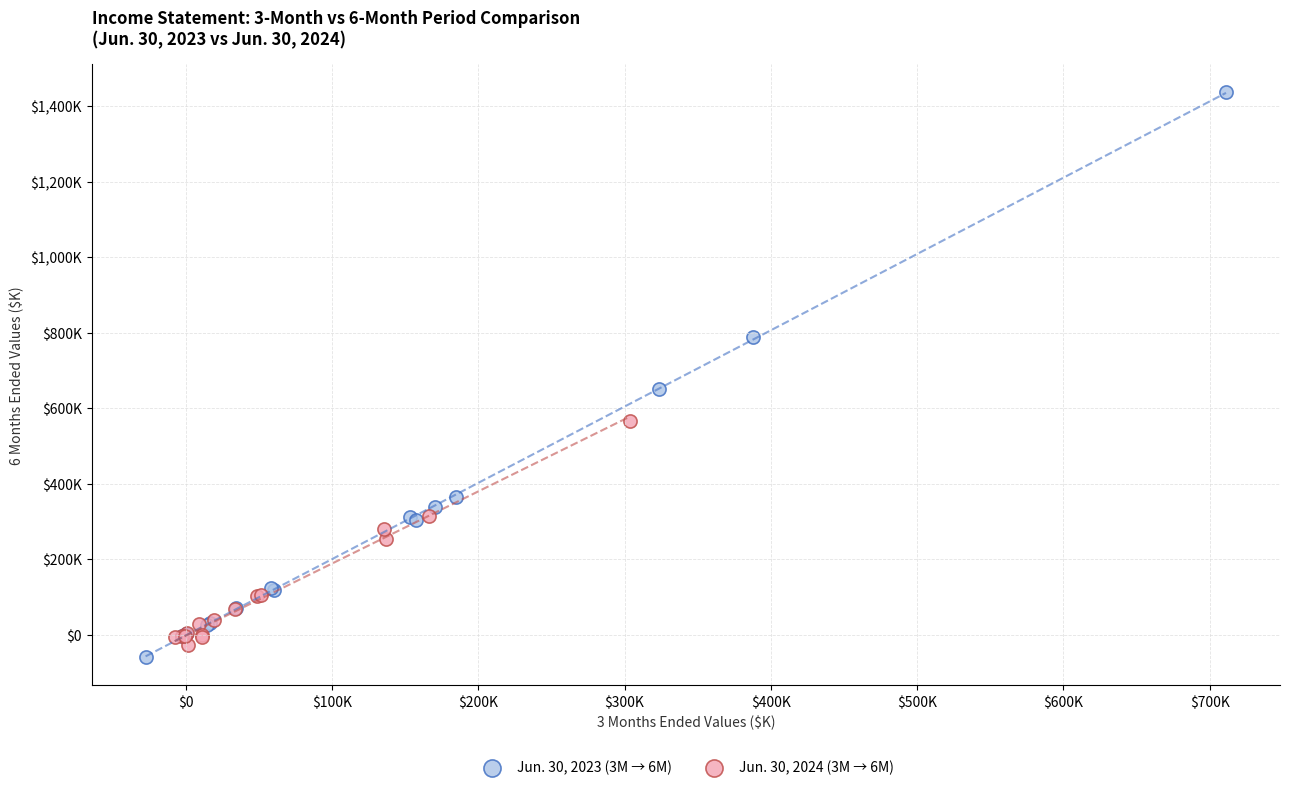

What are all the series names shown in the legend?

Jun. 30, 2023 (3M → 6M), Jun. 30, 2024 (3M → 6M)